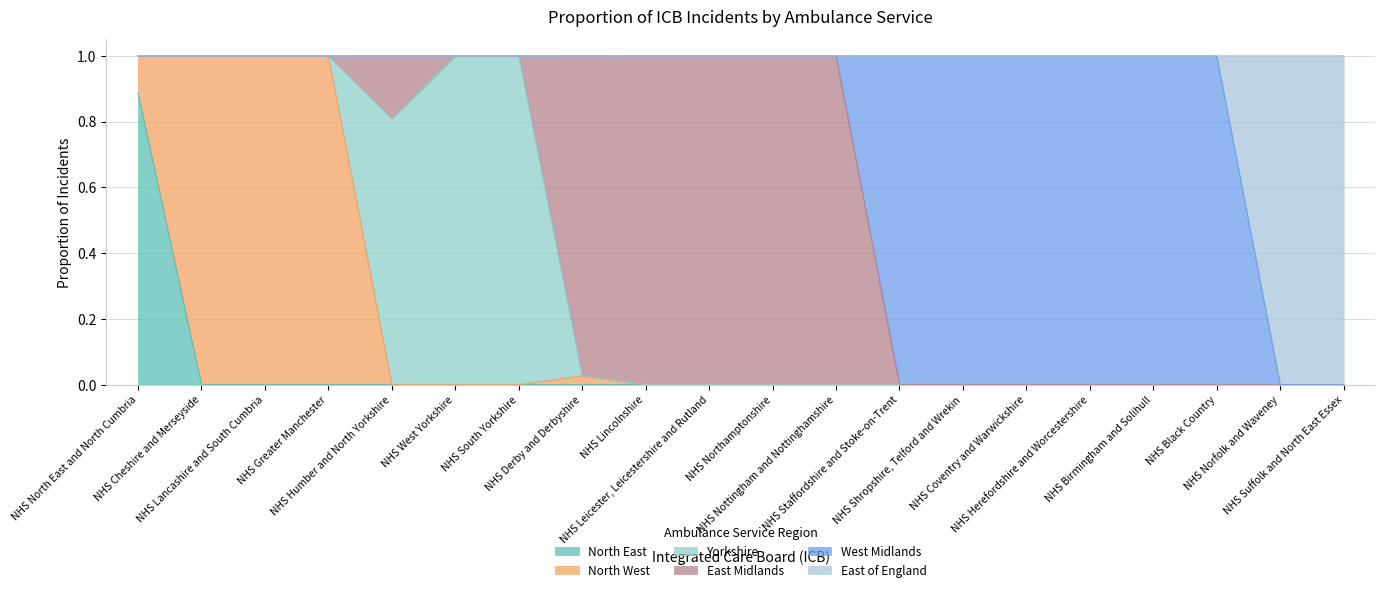

What is the difference between the Yorkshire values at NHS Shropshire, Telford and Wrekin and NHS West Yorkshire?

1.0